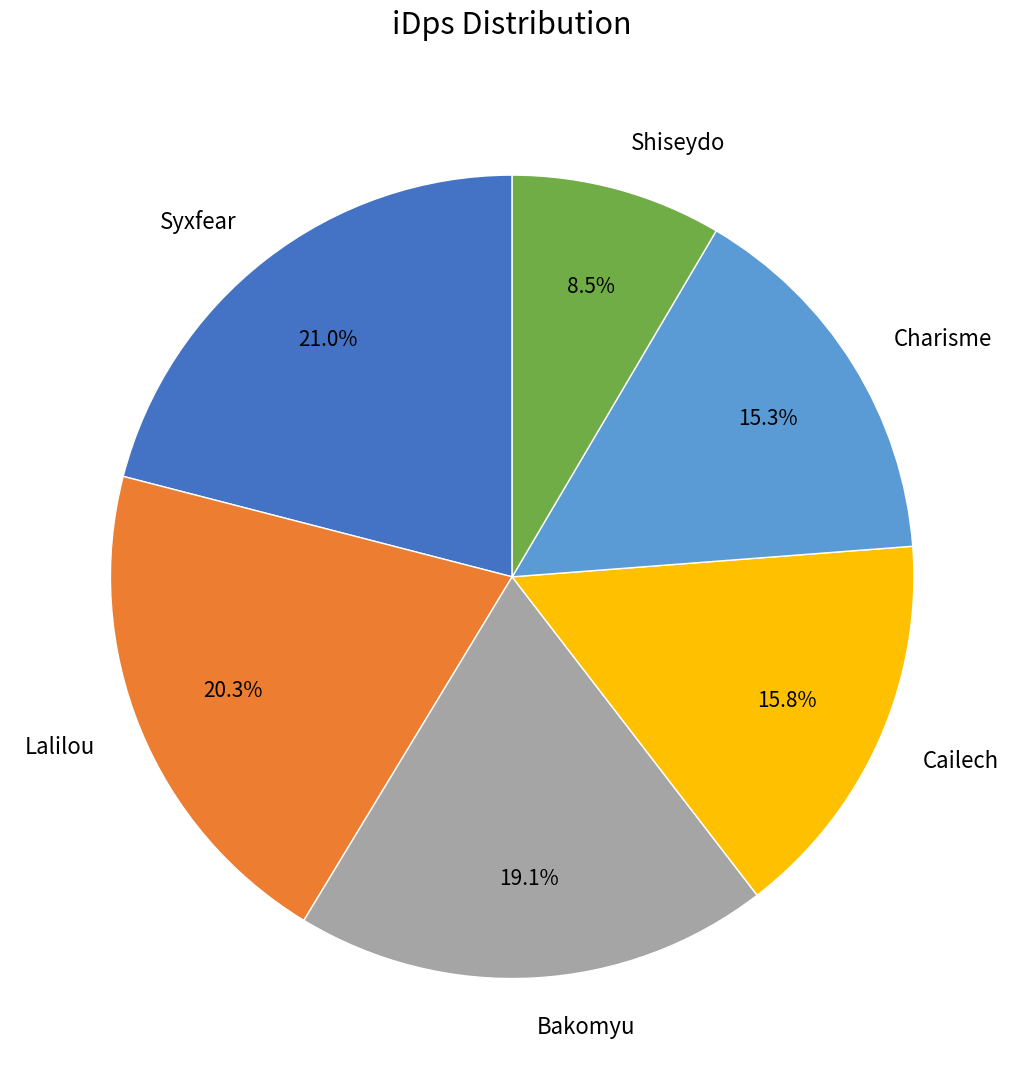

What is the total percentage of Bakomyu and Cailech?

34.9%